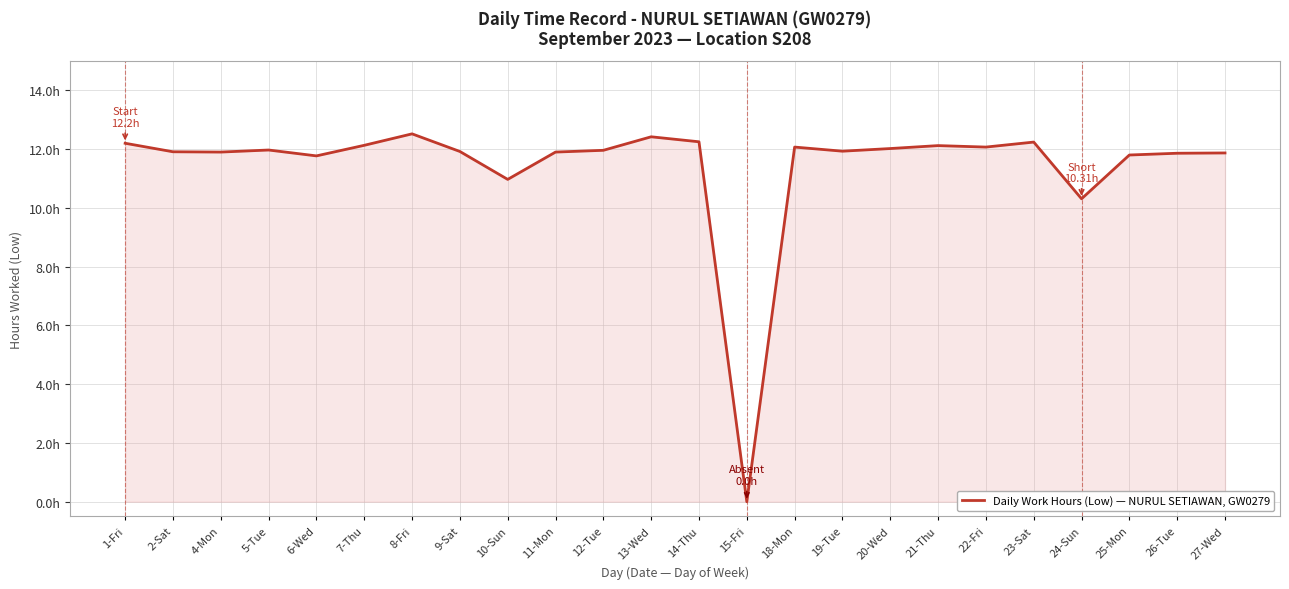

Does the chart have visible grid lines?

Yes